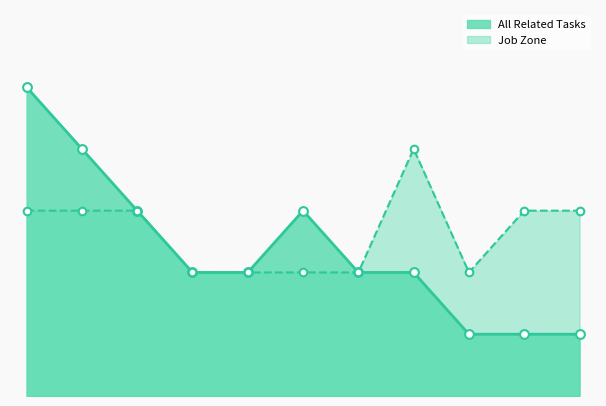

At how many categories does at least one series exceed 3?

3